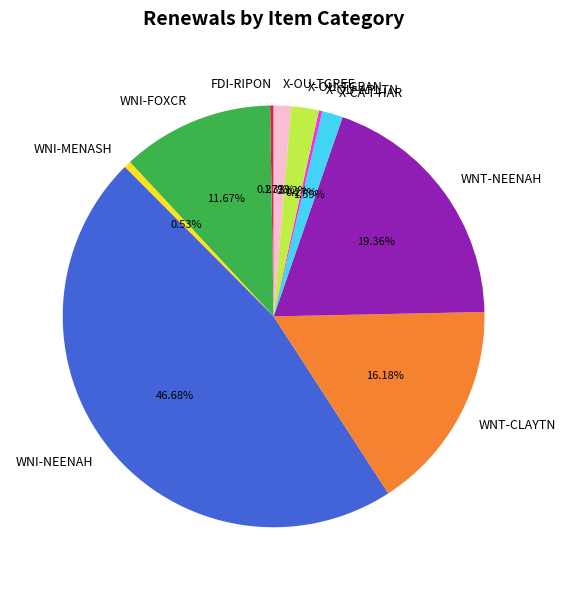

What portion of the pie excludes WNI-FOXCR?

88.3%